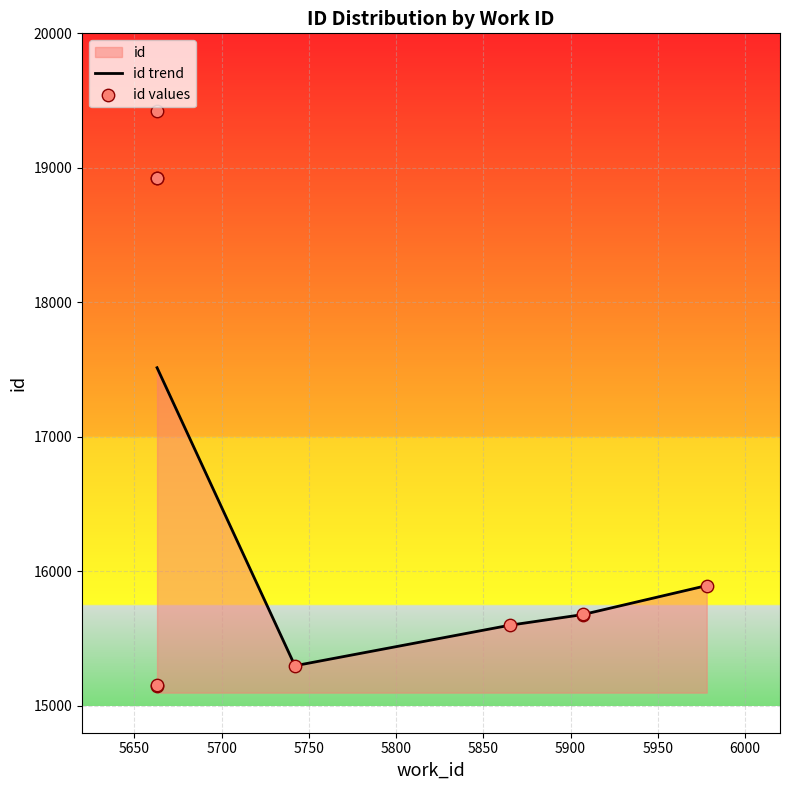

What is the ratio of the value at 5663 to the value at 5978?

1.0